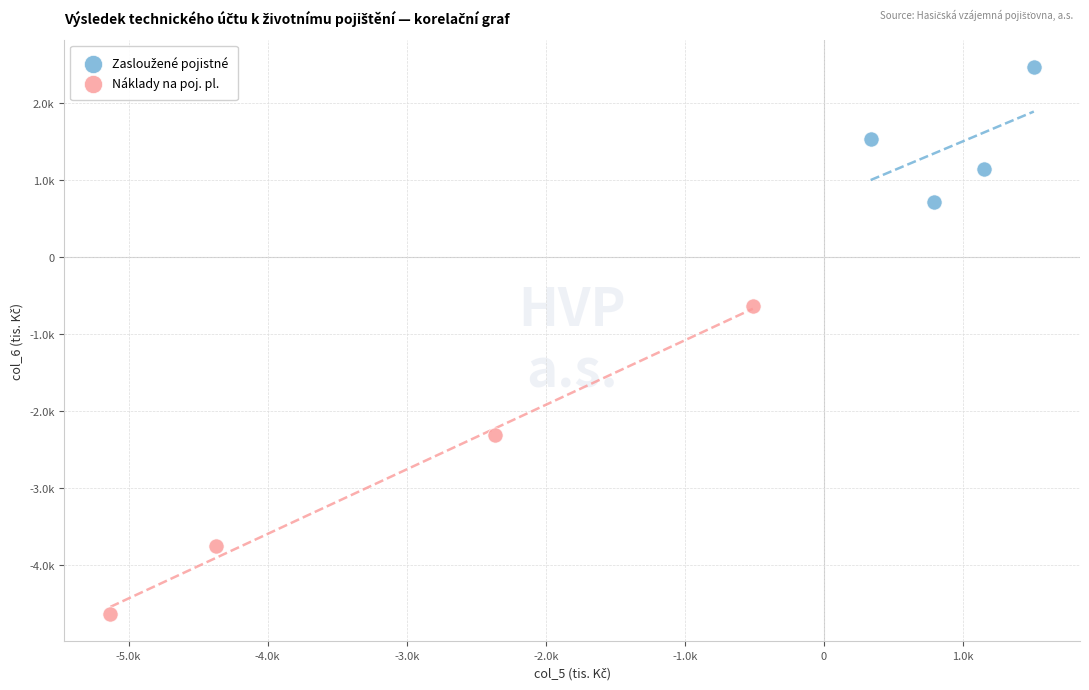

Which series reaches the minimum Y coordinate?

Náklady na poj. pl.